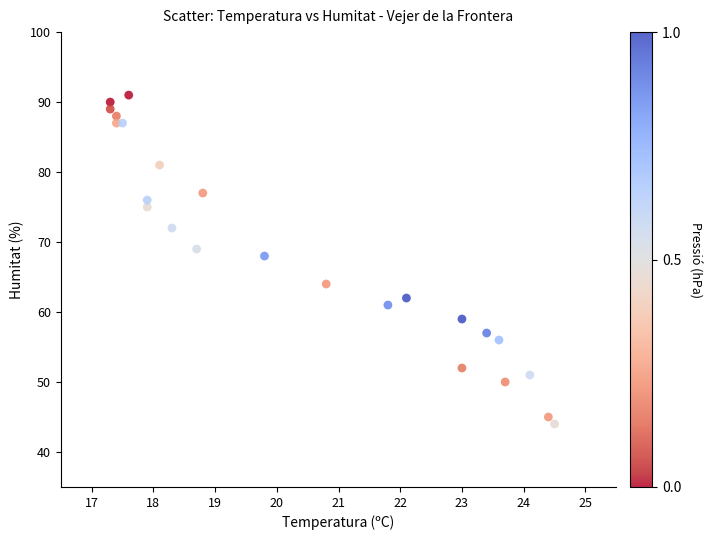

What is the range of Y values (max minus min)?

47